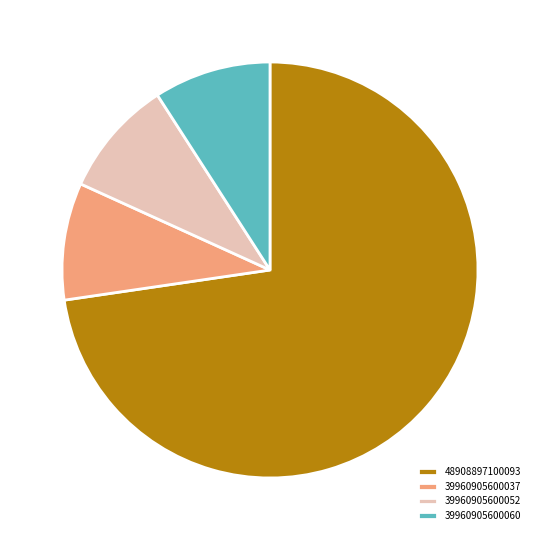

Approximately how many times larger is the value at 39960905600060 compared to 39960905600052?

1.0